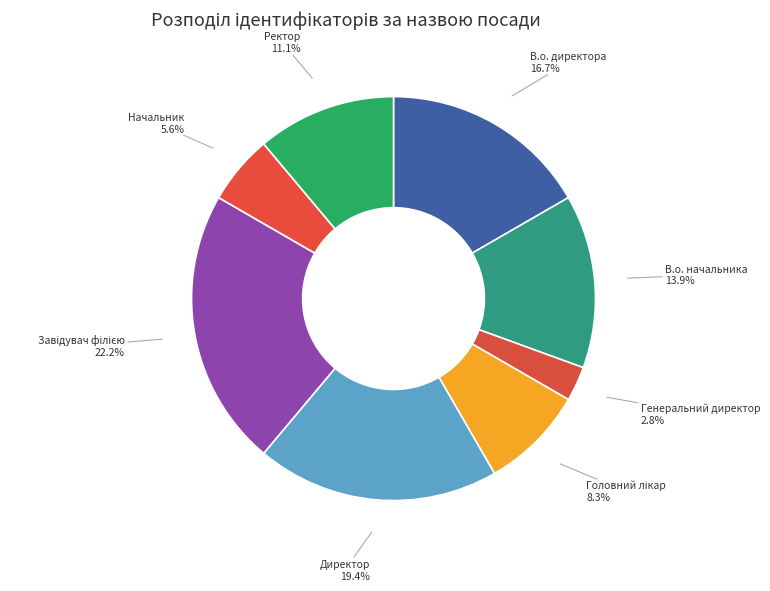

Approximately how many times larger is the value at Ректор compared to Директор?

0.6